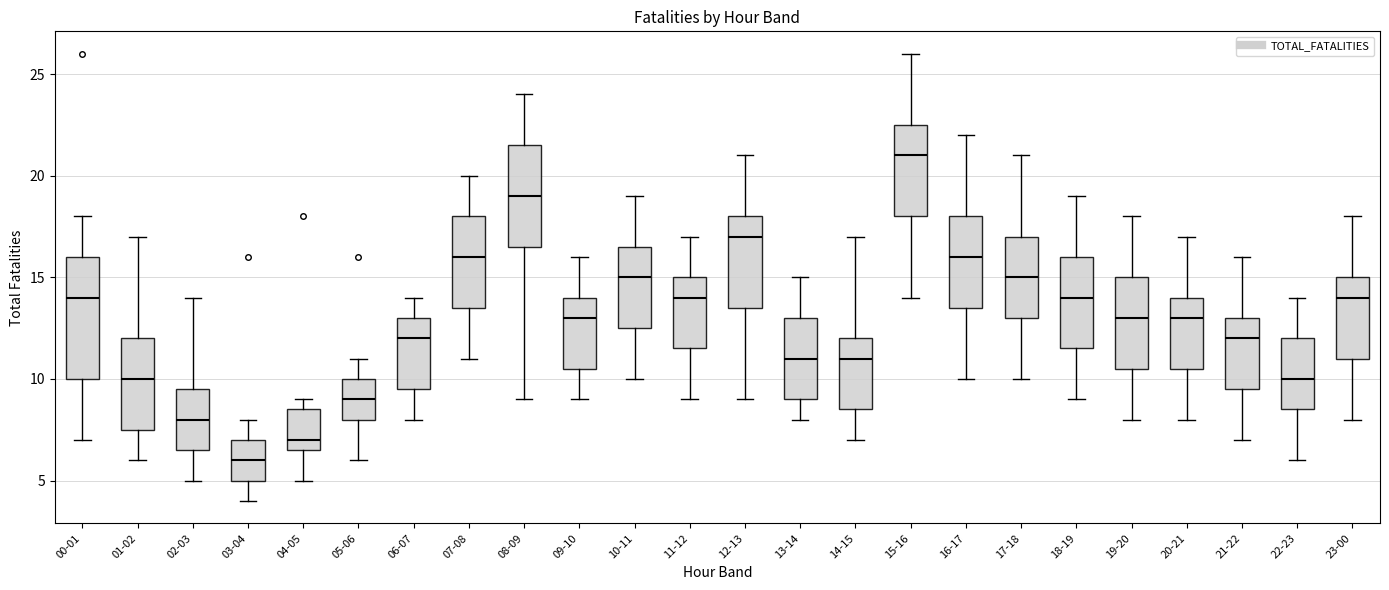

Reading left to right, read every box against the y-axis: the position of its median line, the range the box covers, and the ends of its whiskers. The values are not printed on the chart, so give them approximately, as read against the axis.

00-01: median 14.0, box 10.0 to 16.0, whiskers 7.0 to 18.0
01-02: median 10.0, box 7.5 to 12.0, whiskers 6.0 to 17.0
02-03: median 8.0, box 6.5 to 9.5, whiskers 5.0 to 14.0
03-04: median 6.0, box 5.0 to 7.0, whiskers 4.0 to 8.0
04-05: median 7.0, box 6.5 to 8.5, whiskers 5.0 to 9.0
05-06: median 9.0, box 8.0 to 10.0, whiskers 6.0 to 11.0
06-07: median 12.0, box 9.5 to 13.0, whiskers 8.0 to 14.0
07-08: median 16.0, box 13.5 to 18.0, whiskers 11.0 to 20.0
08-09: median 19.0, box 16.5 to 21.5, whiskers 9.0 to 24.0
09-10: median 13.0, box 10.5 to 14.0, whiskers 9.0 to 16.0
10-11: median 15.0, box 12.5 to 16.5, whiskers 10.0 to 19.0
11-12: median 14.0, box 11.5 to 15.0, whiskers 9.0 to 17.0
12-13: median 17.0, box 13.5 to 18.0, whiskers 9.0 to 21.0
13-14: median 11.0, box 9.0 to 13.0, whiskers 8.0 to 15.0
14-15: median 11.0, box 8.5 to 12.0, whiskers 7.0 to 17.0
15-16: median 21.0, box 18.0 to 22.5, whiskers 14.0 to 26.0
16-17: median 16.0, box 13.5 to 18.0, whiskers 10.0 to 22.0
17-18: median 15.0, box 13.0 to 17.0, whiskers 10.0 to 21.0
18-19: median 14.0, box 11.5 to 16.0, whiskers 9.0 to 19.0
19-20: median 13.0, box 10.5 to 15.0, whiskers 8.0 to 18.0
20-21: median 13.0, box 10.5 to 14.0, whiskers 8.0 to 17.0
21-22: median 12.0, box 9.5 to 13.0, whiskers 7.0 to 16.0
22-23: median 10.0, box 8.5 to 12.0, whiskers 6.0 to 14.0
23-00: median 14.0, box 11.0 to 15.0, whiskers 8.0 to 18.0